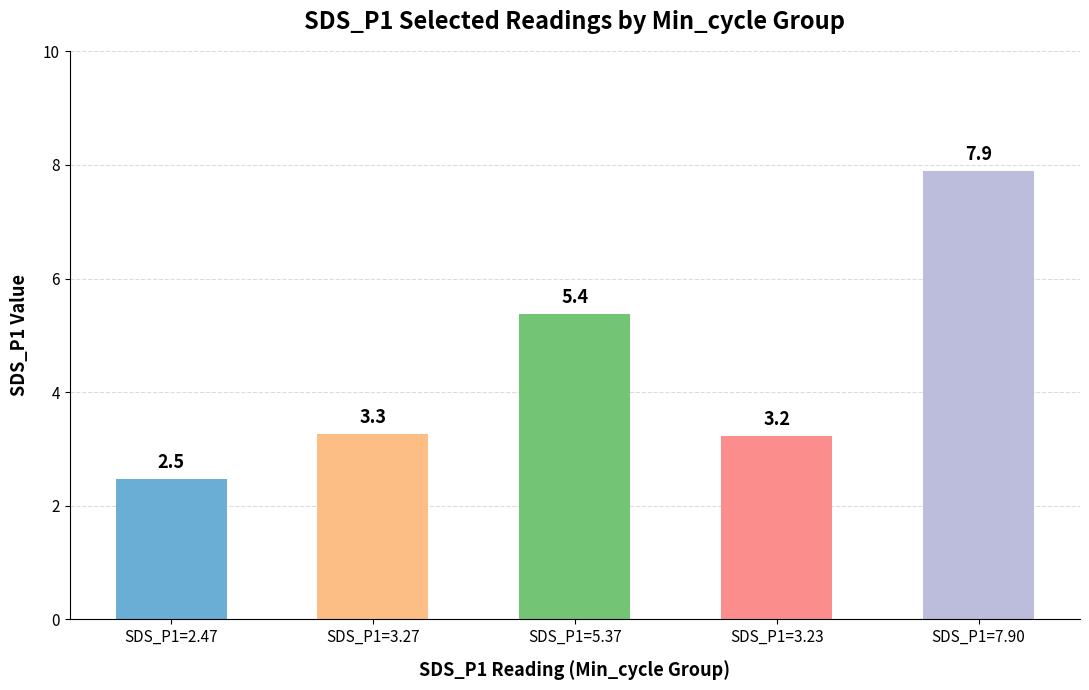

What is the value of the 3rd bar from the left?

5.4